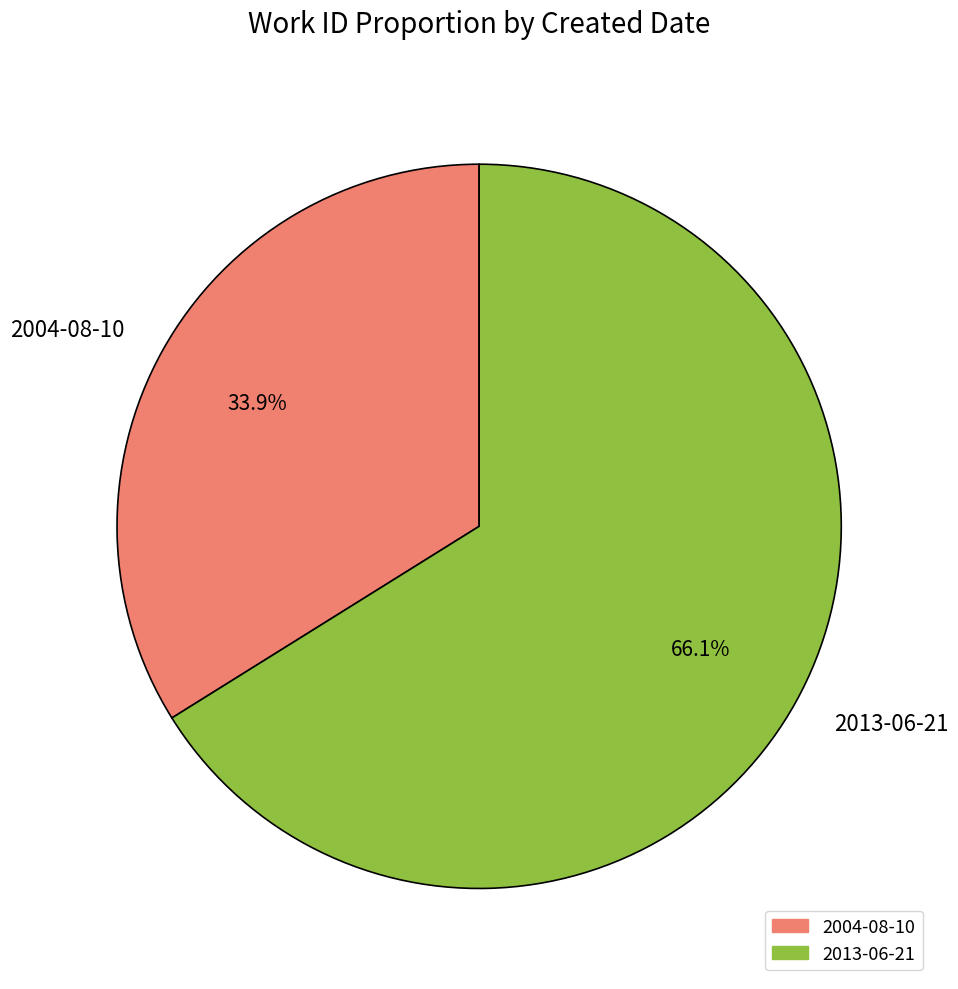

True or false: 2013-06-21 accounts for 73% of the total.

False